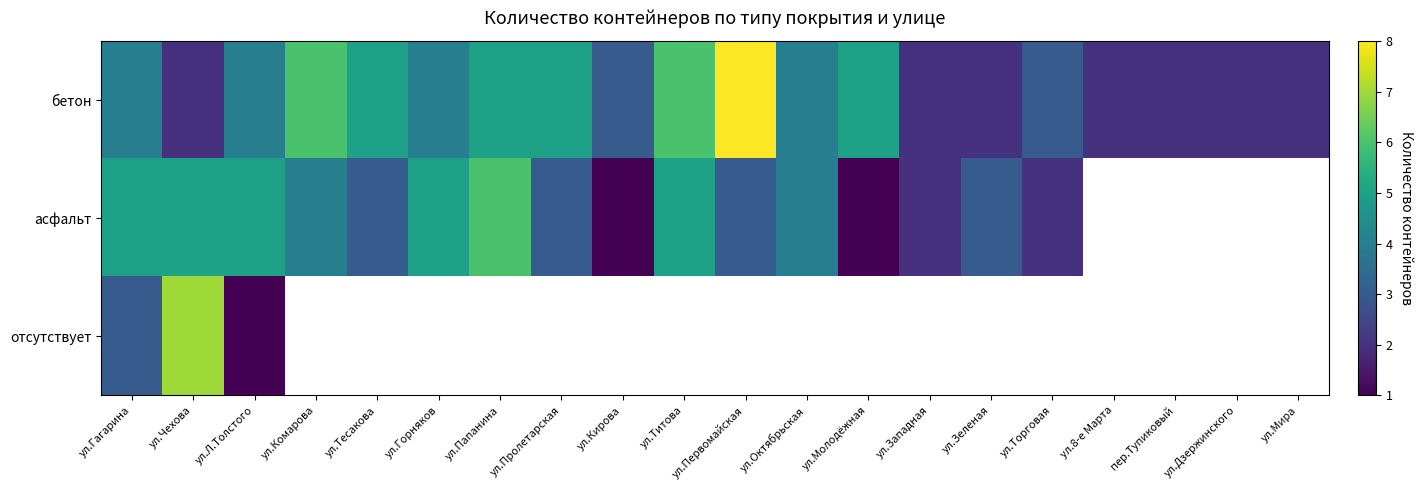

Which series has the widest spread of values?

бетон